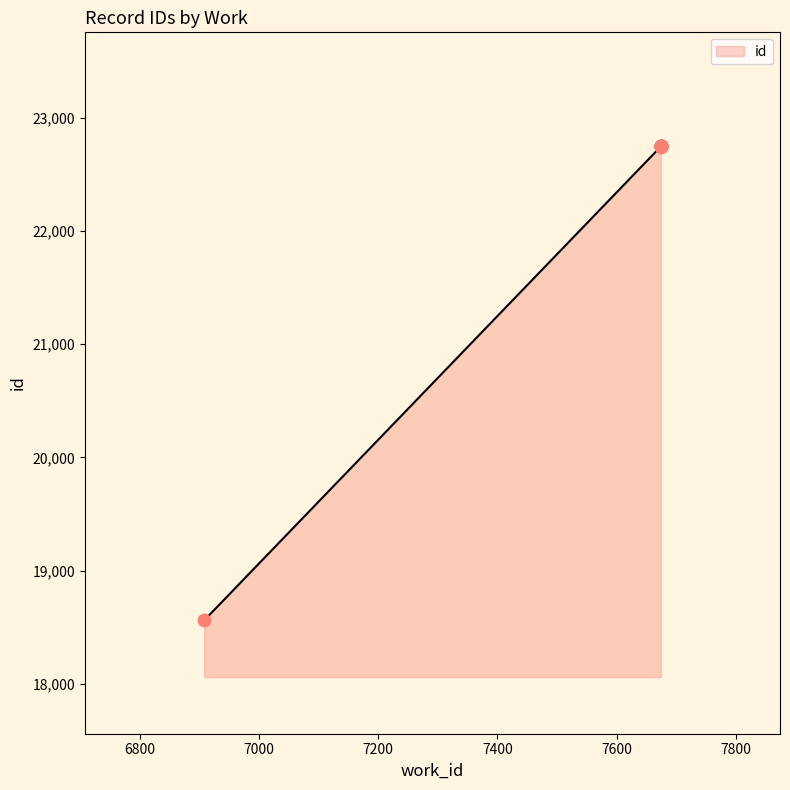

Which has a higher value, 7674 or 6908?

7674